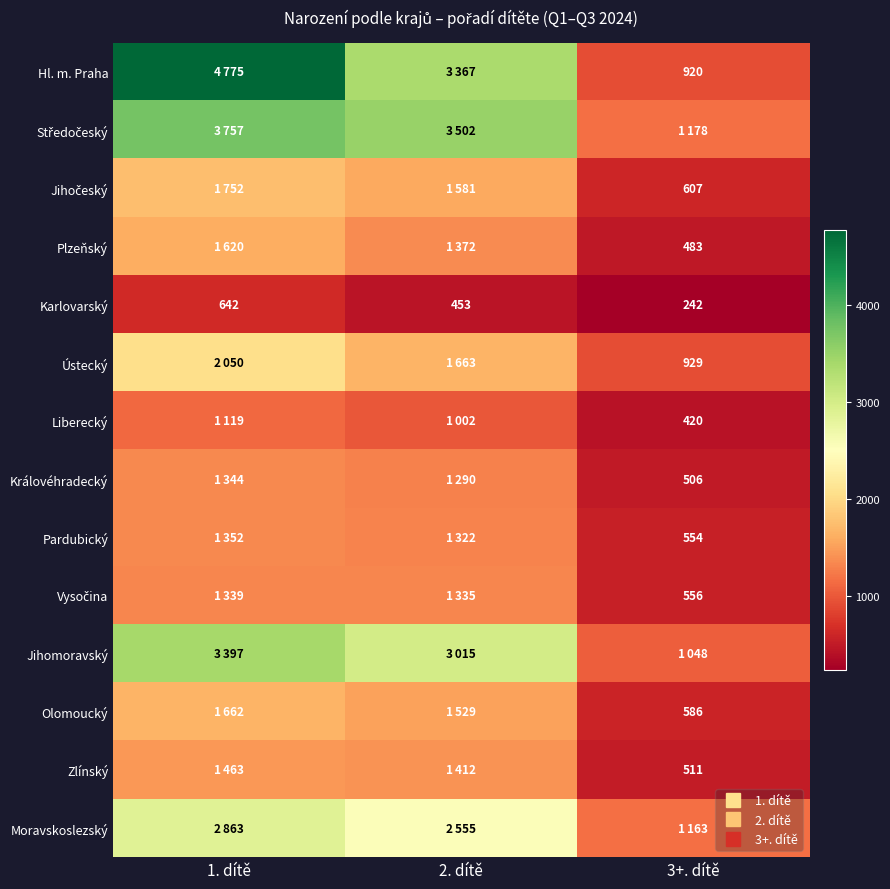

How many series are shown in this chart?

14